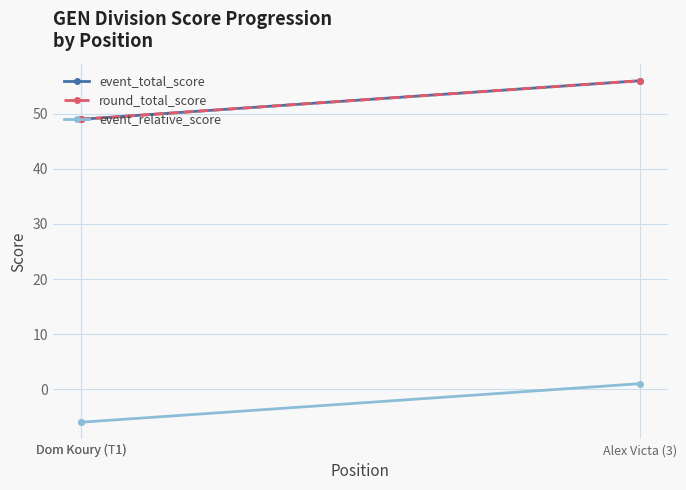

Is the value of event_relative_score at Alex Victa (3) greater than the value of event_total_score at Dom Koury (T1)?

No